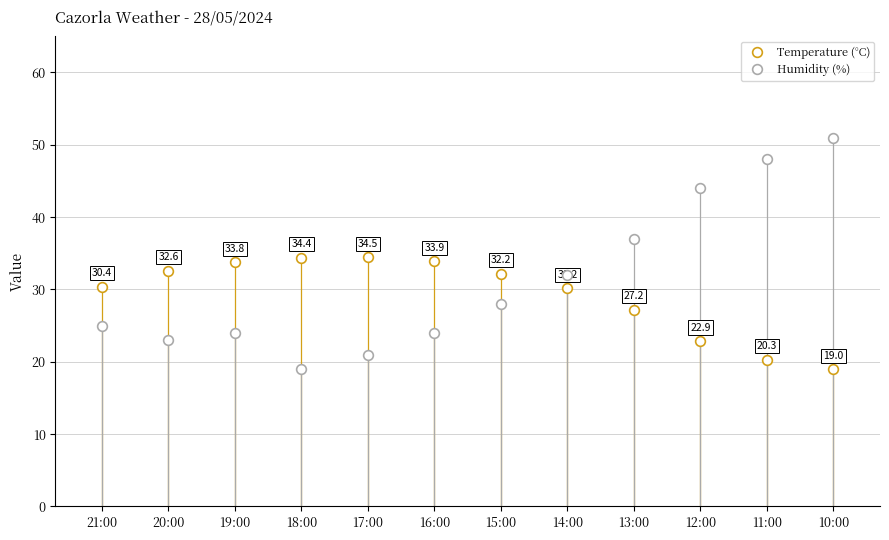

Is the value of Temperature (°C) at 19:00 greater than the value of Humidity (%) at 15:00?

Yes